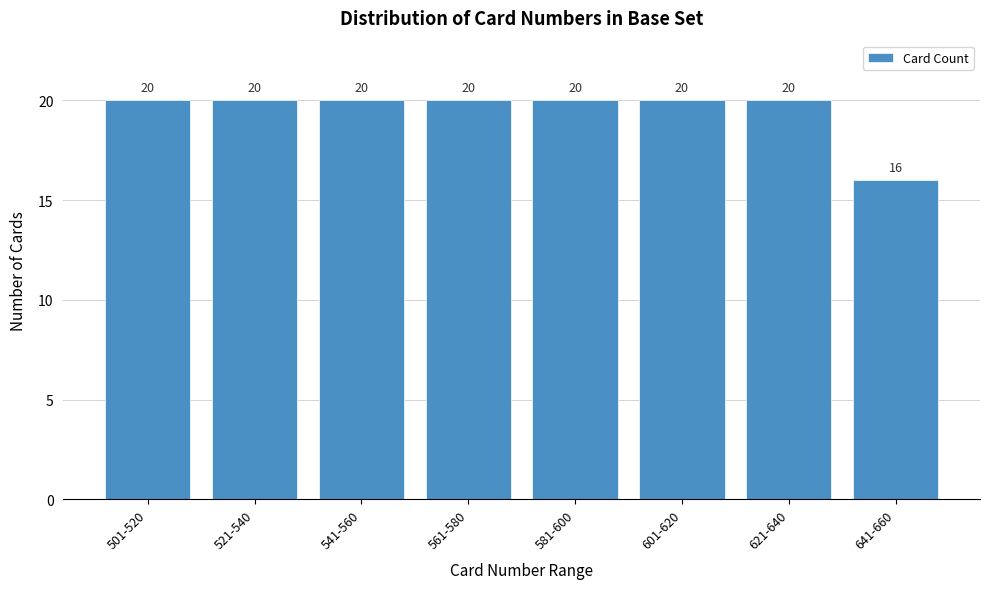

Reading left to right, what are all the values shown in this chart?

501-520=20	521-540=20	541-560=20	561-580=20	581-600=20	601-620=20	621-640=20	641-660=16